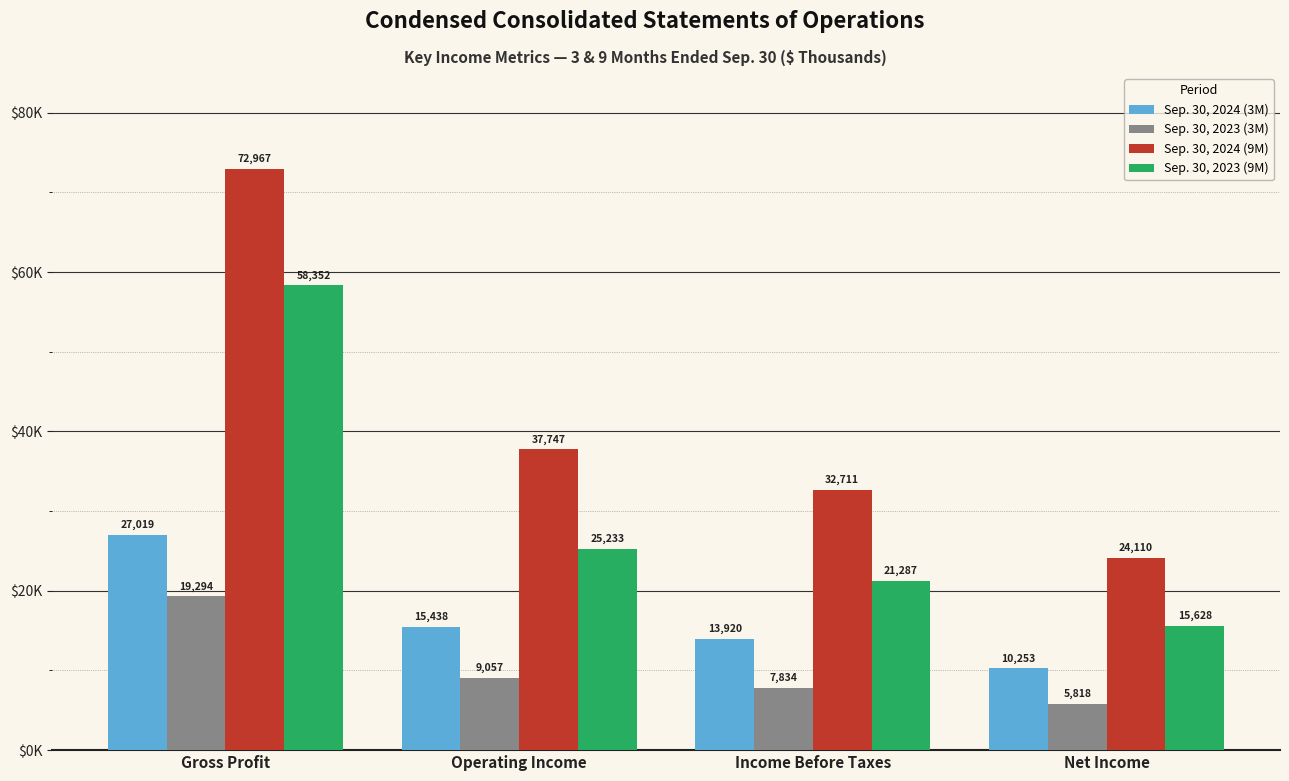

What is the lowest value of the Sep. 30, 2023 (9M) series?

15628